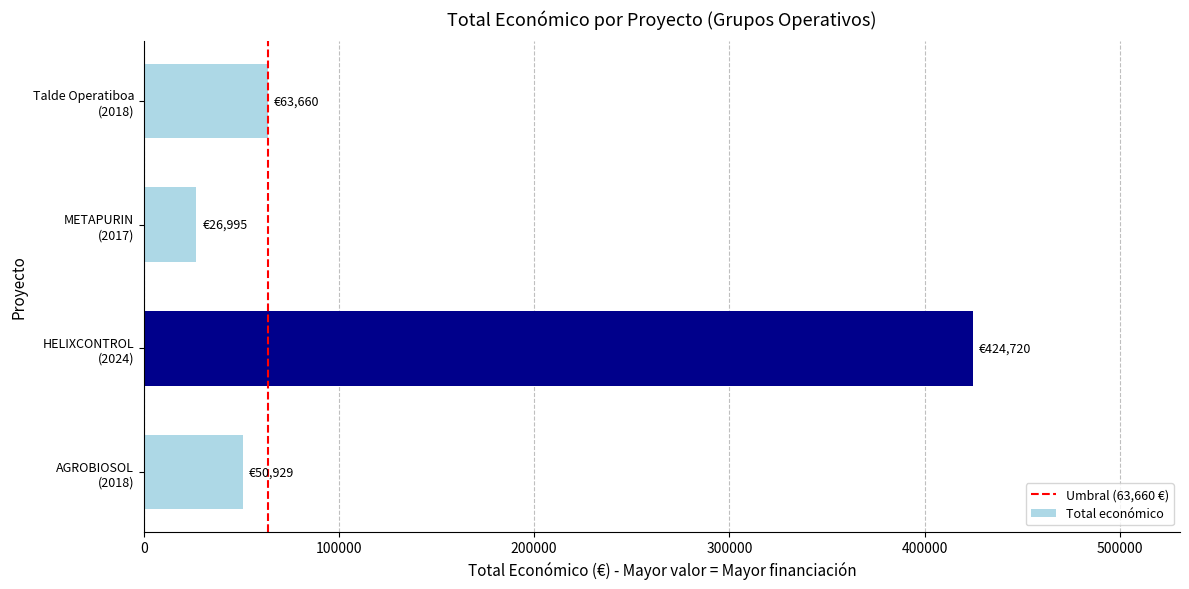

Reading bottom to top, what are all the values shown in this chart?

50929	424720	26995	63660